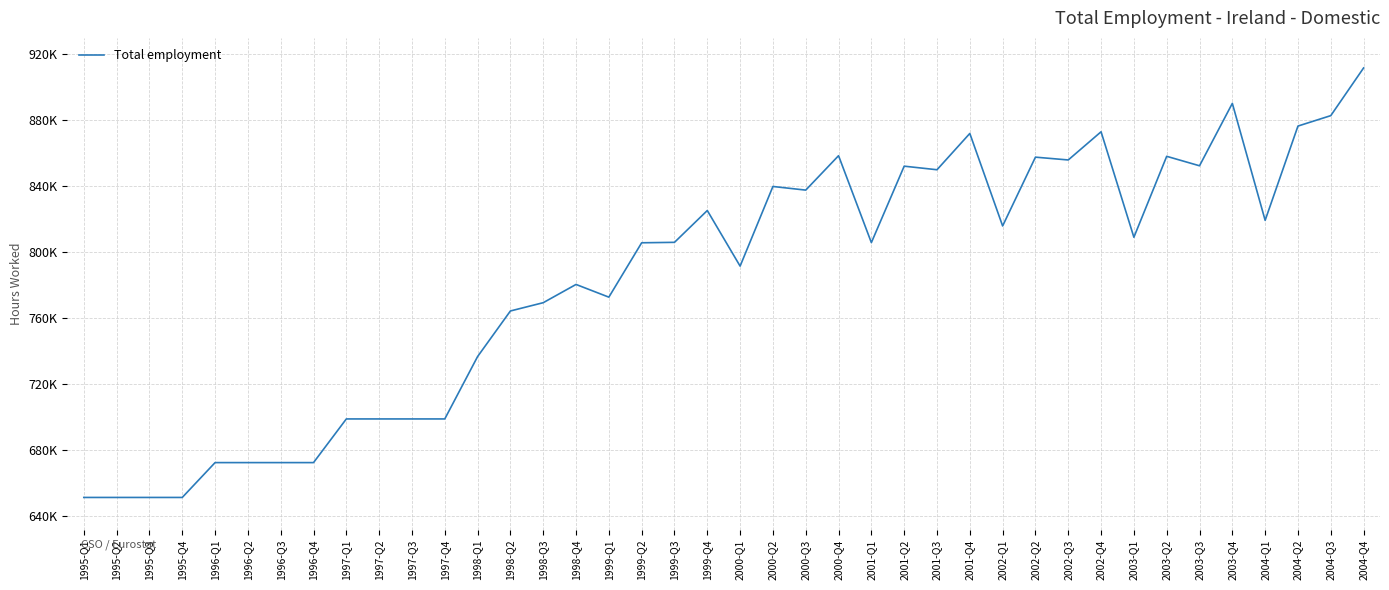

What is the change in value from 2003-Q2 to 2004-Q1?

-38831.4